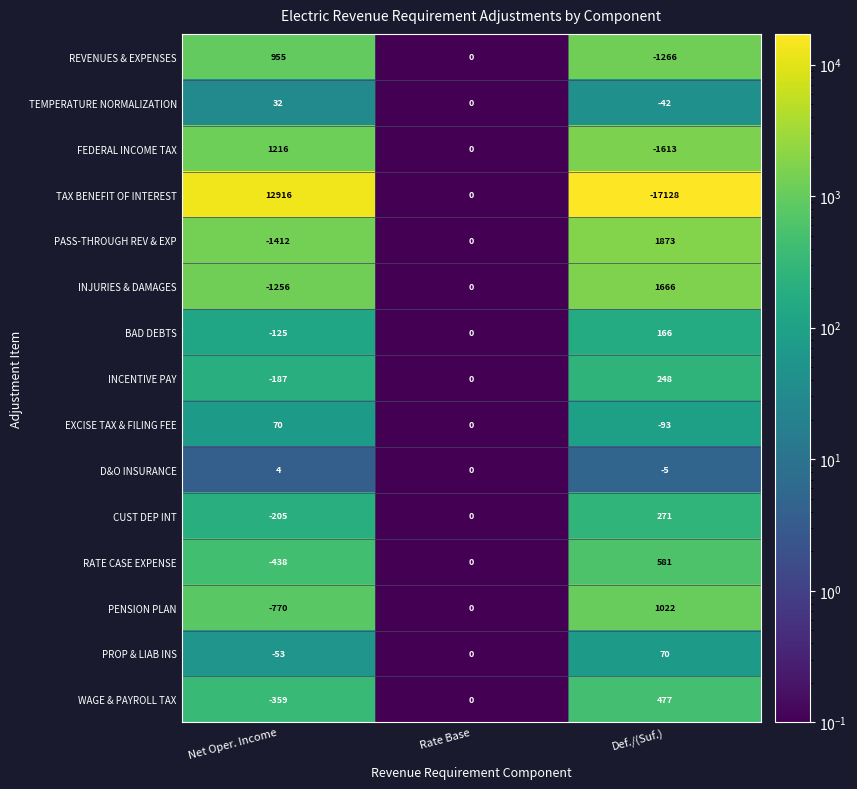

The RATE CASE EXPENSE series shows 0 at Rate Base. True or false?

True